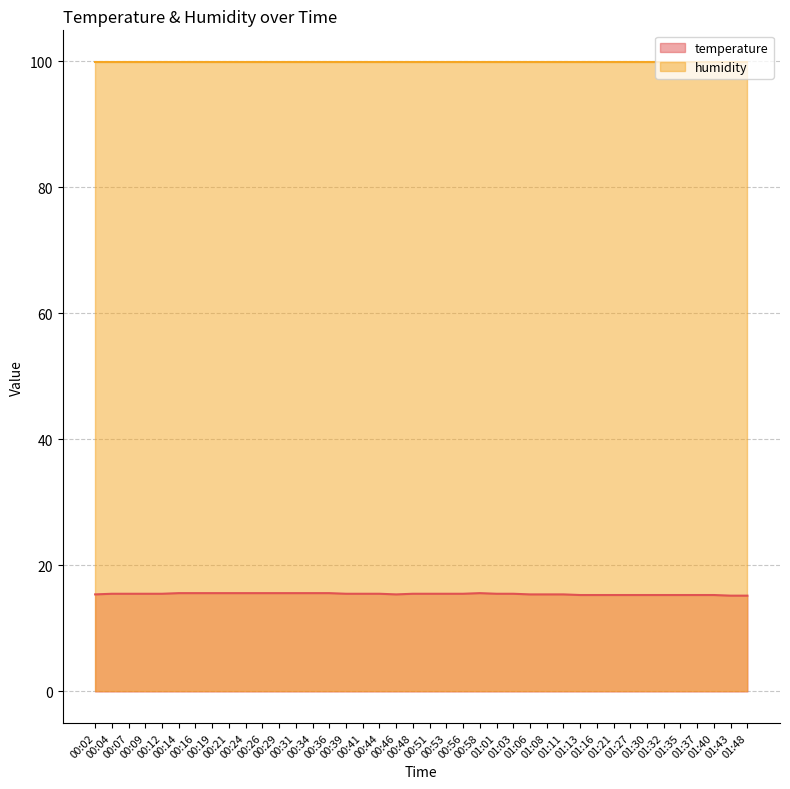

What is the change in value from 00:56 to 00:58?

+0.1